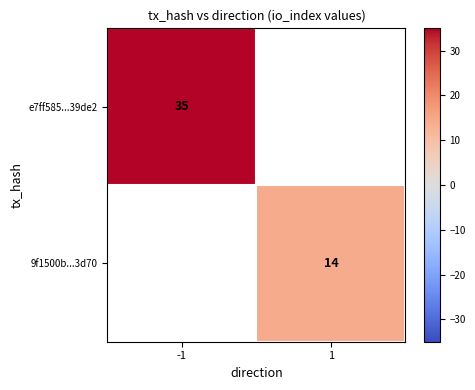

The value of 9f1500b...3d70 at 1 is 19. True or false?

False